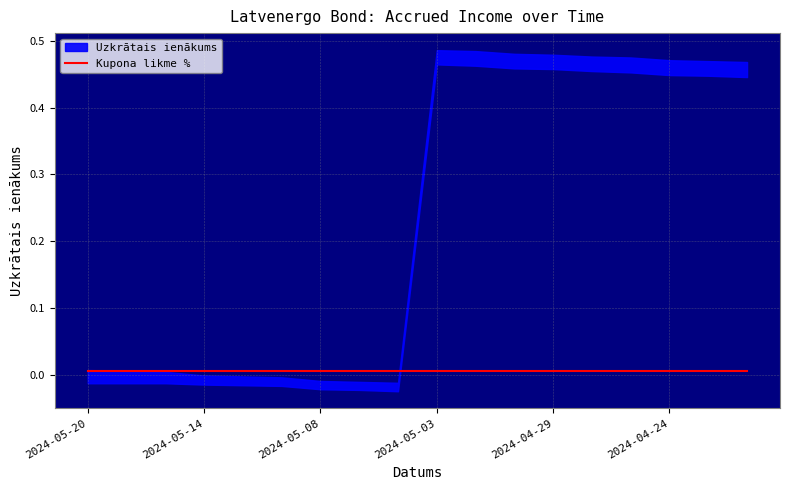

Which series has the largest range (max minus min)?

Uzkrātais ienākums upper